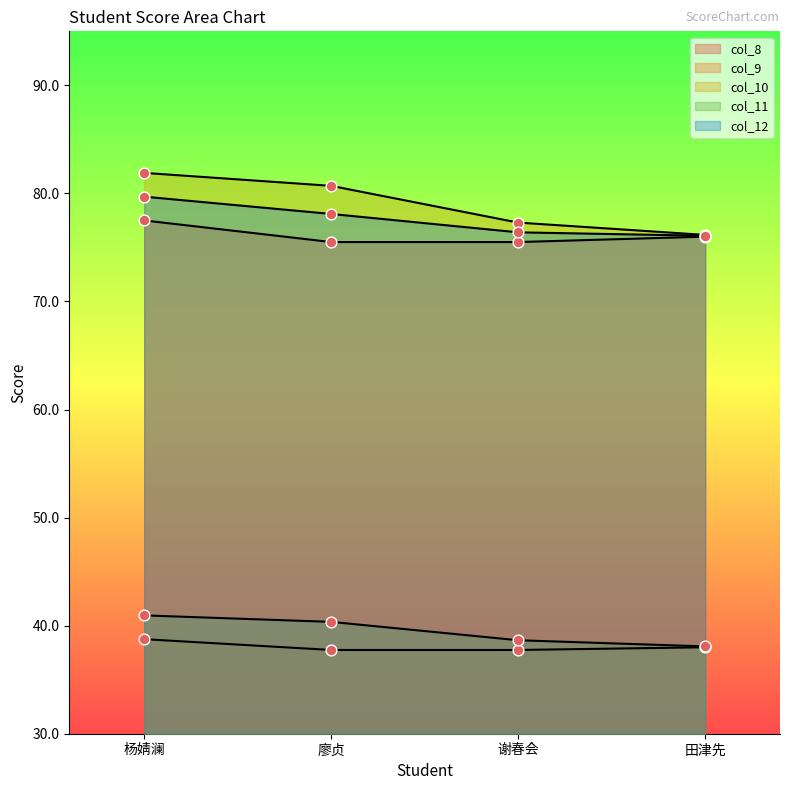

Which series has the widest spread of Y values?

col_10